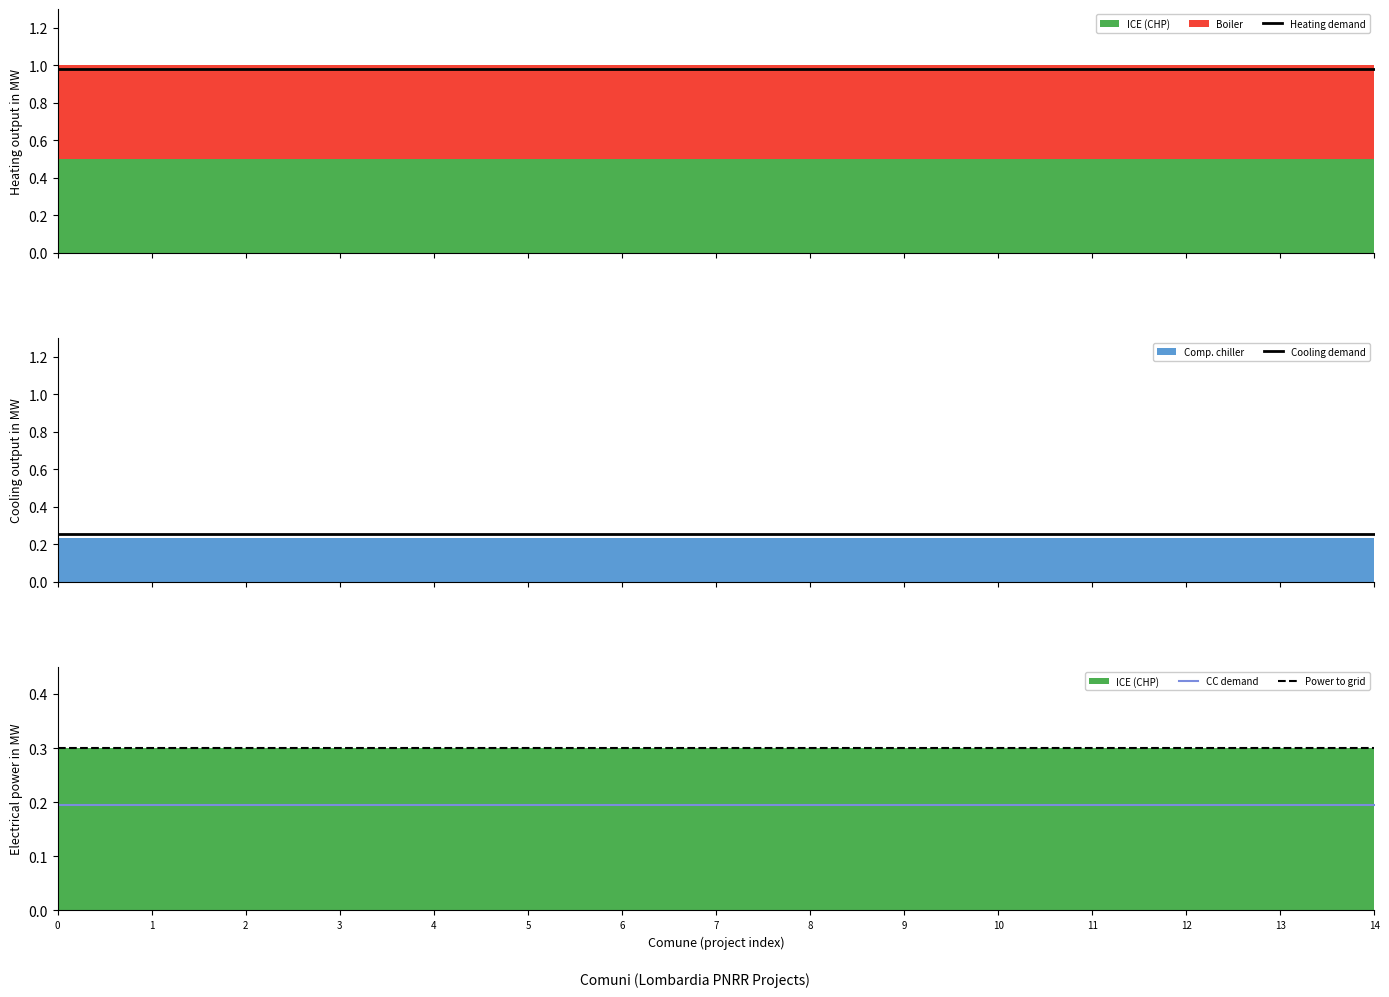

What is the sum of the Cooling demand values at 6 and 2?

0.5